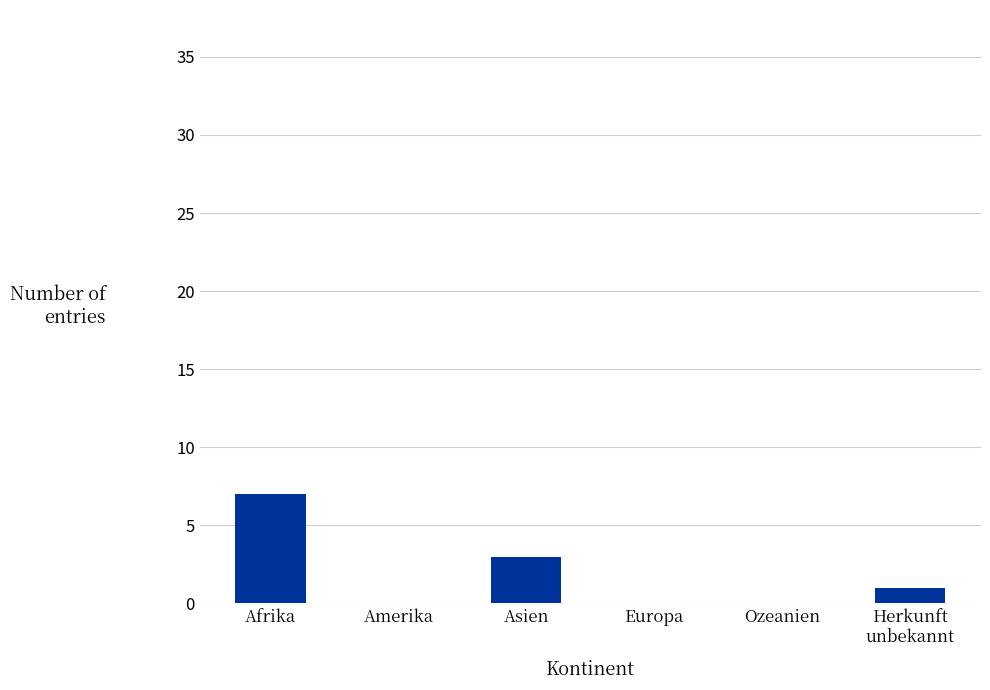

True or false: the data shows 10 at Afrika.

False